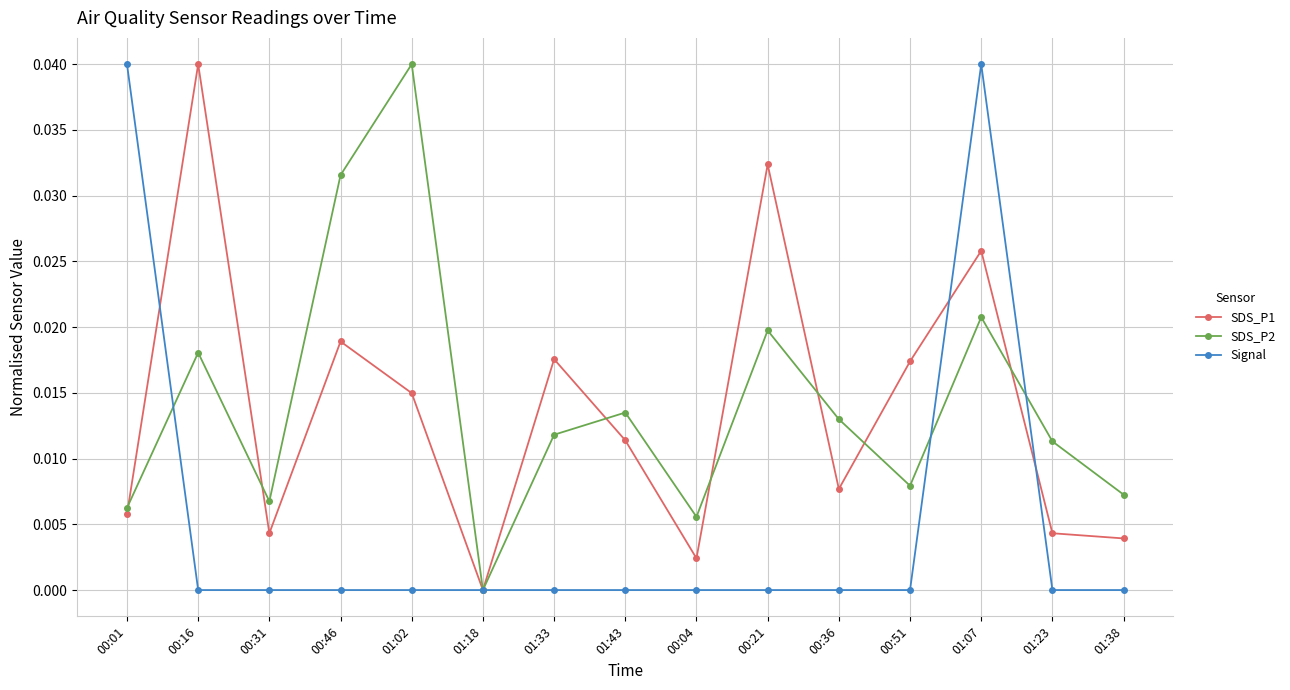

Rank the series at 00:31 from lowest to highest value.

Signal, SDS_P1, SDS_P2